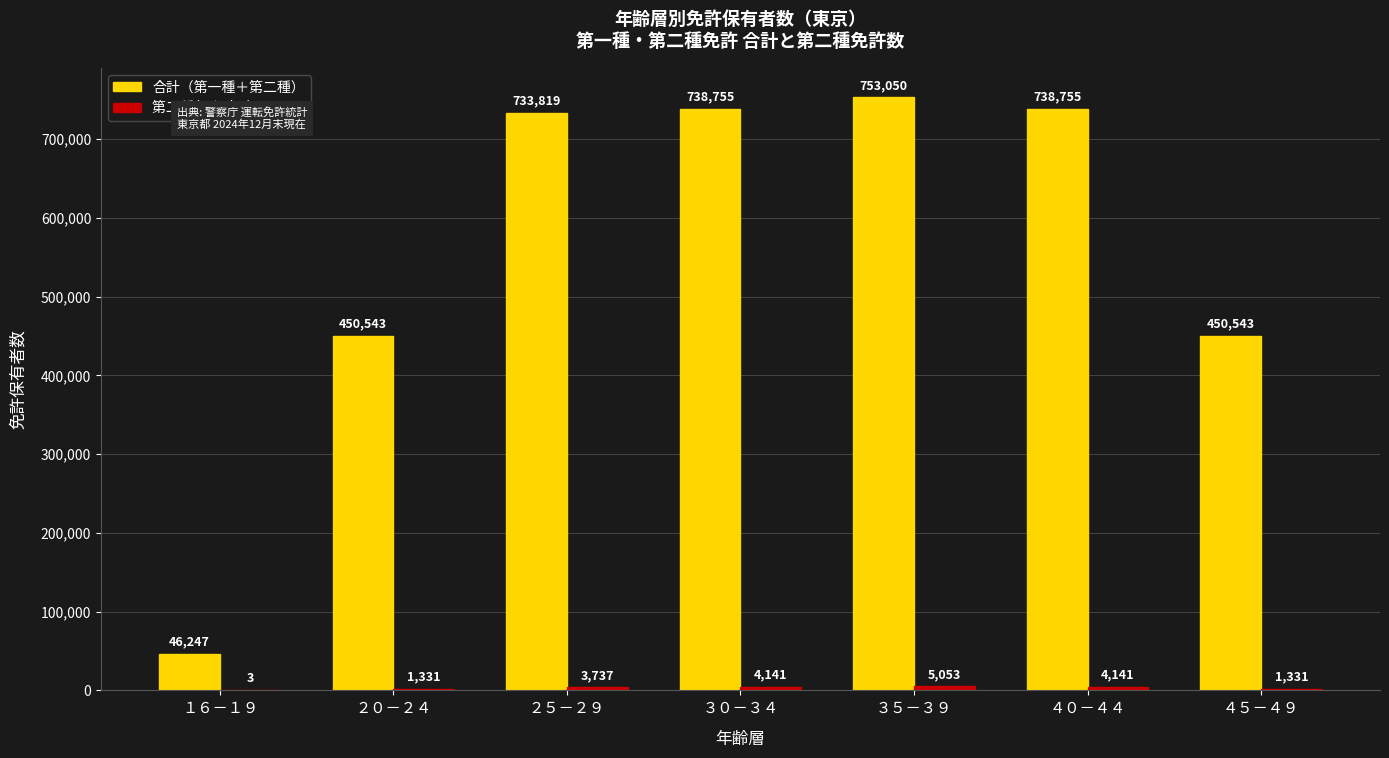

Read the 合計（第一種＋第二種） value at ４０－４４, to the nearest 10.

738760